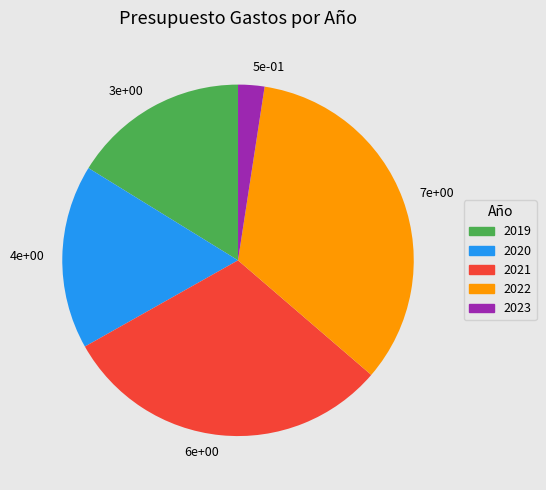

True or false: 7e+00 accounts for 34% of the total.

True